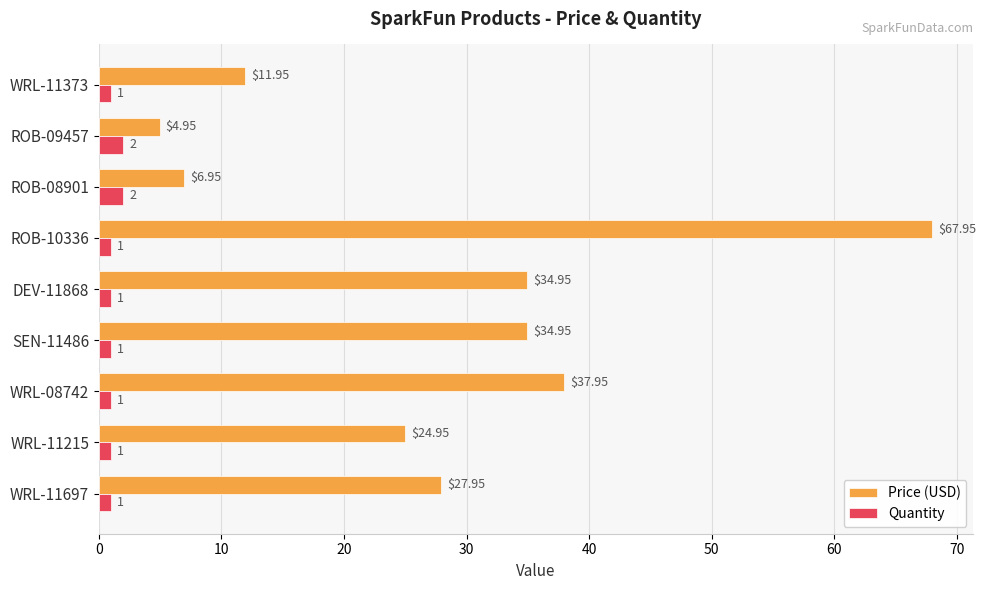

What is the average value of the Price (USD) series?

28.1